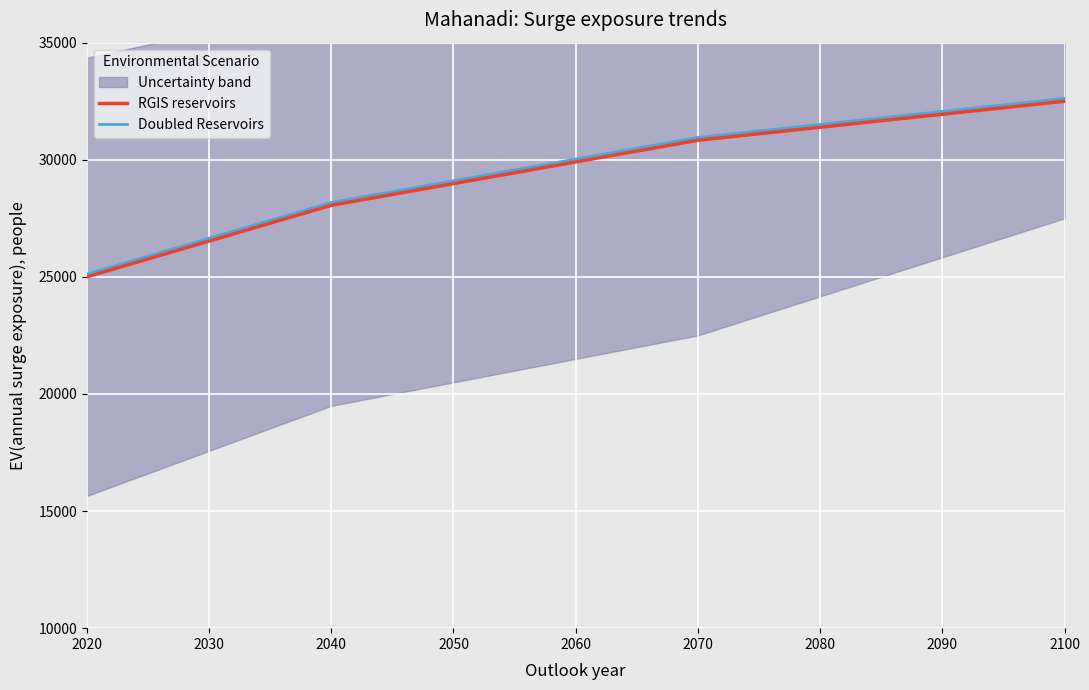

True or false: RGIS reservoirs has a value of 7027.6 at 2020.

False